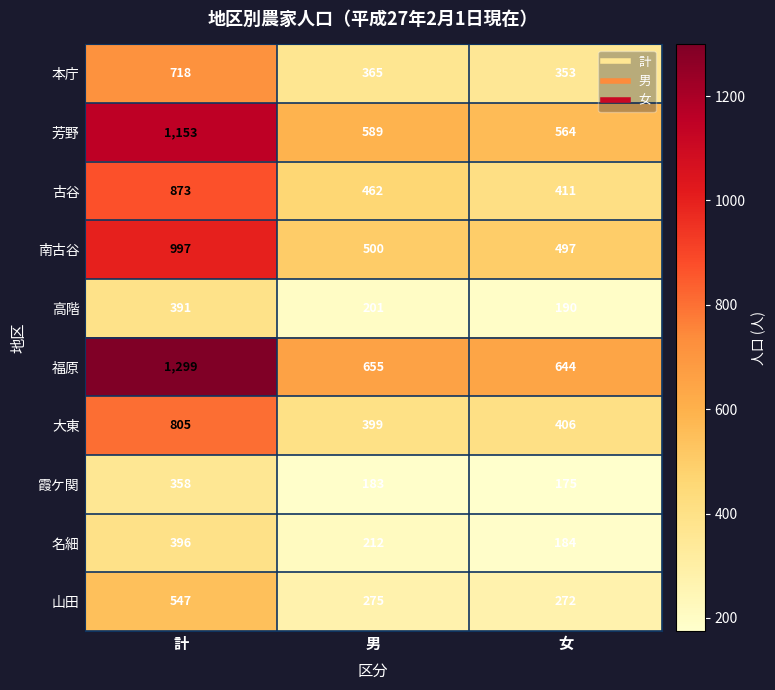

Which series has the widest spread of values?

福原